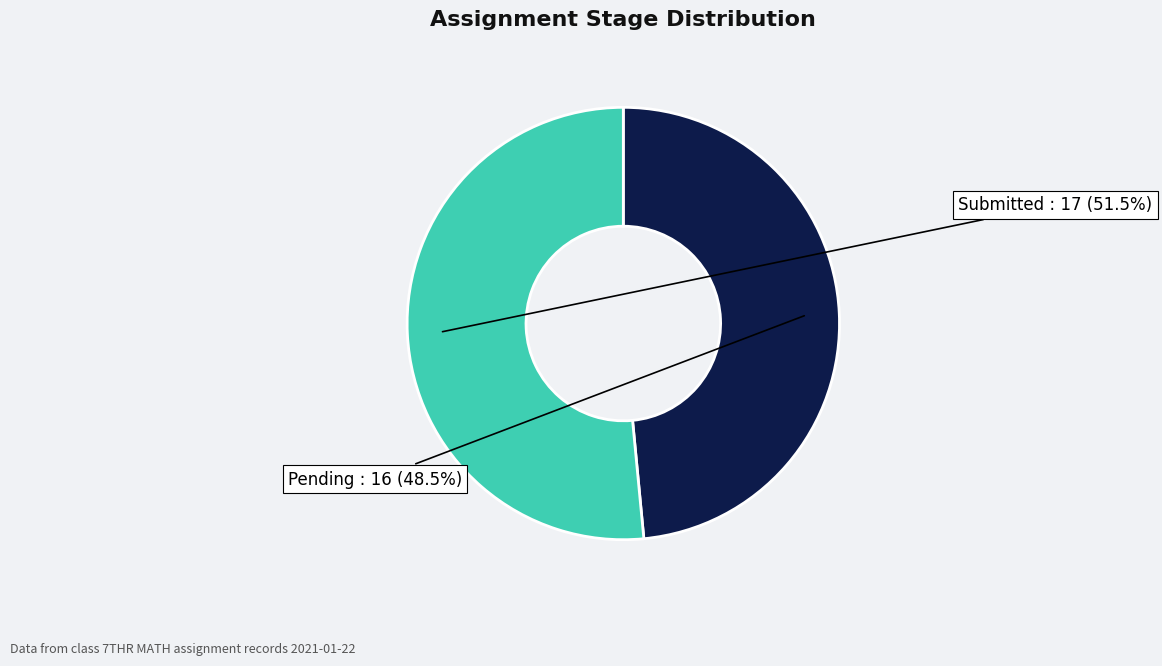

Is there any slice that represents more than half of the pie?

Yes